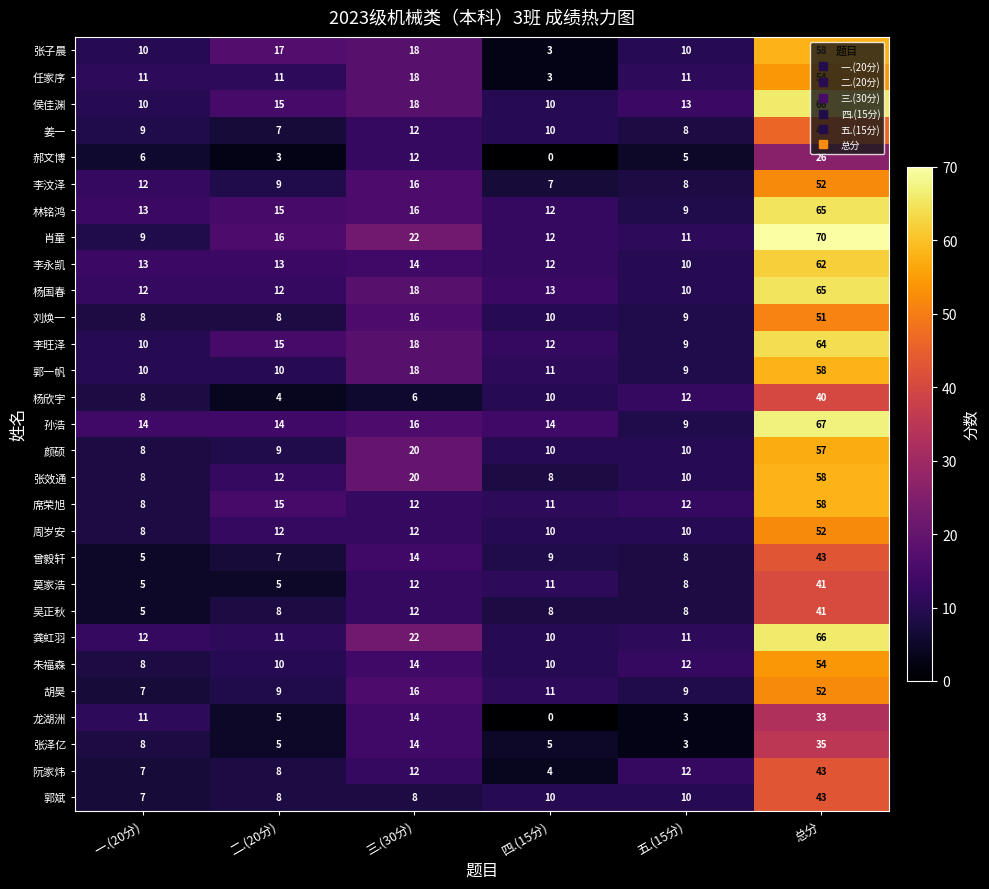

What is the difference between the maximum and second lowest values in the 龚虹羽 series?

55